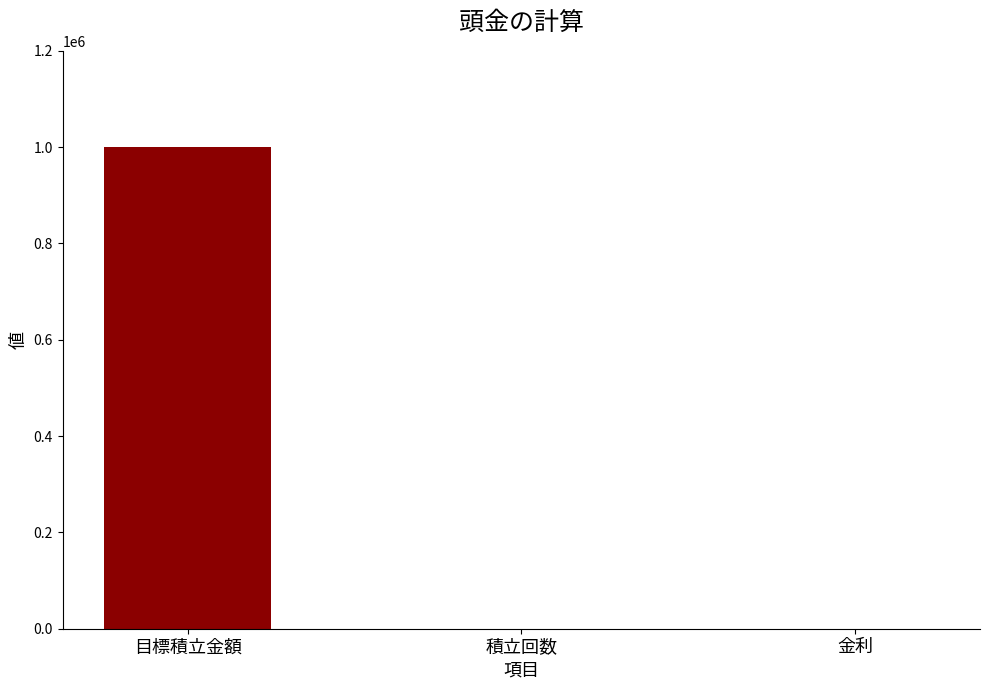

Between 目標積立金額 and 積立回数, which is larger?

目標積立金額